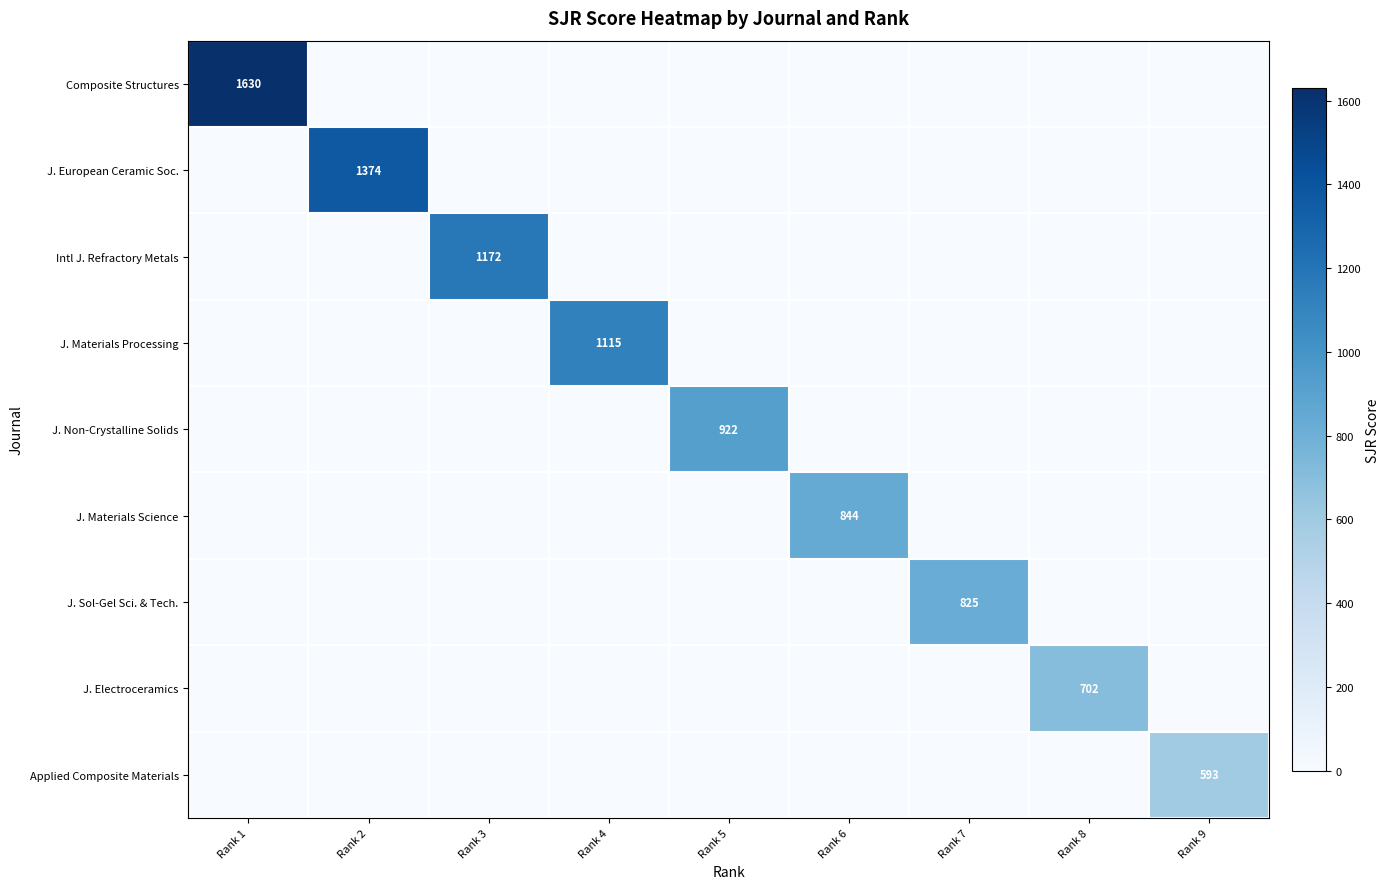

Where is Applied Composite Materials nearest to the value 296?

Rank 1